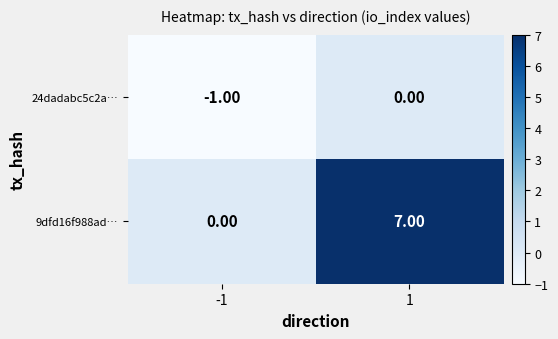

At how many categories does at least one series exceed 2?

1